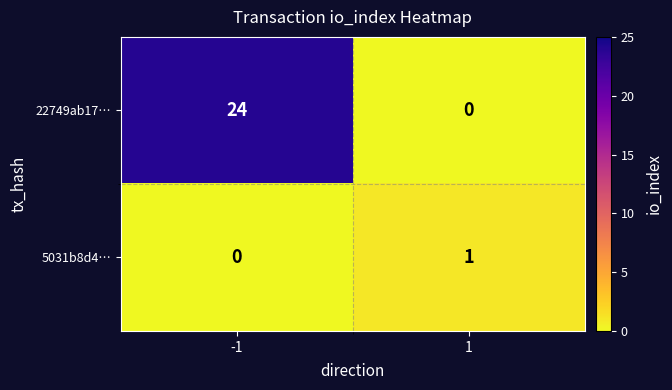

What is the maximum value shown in the chart?

24